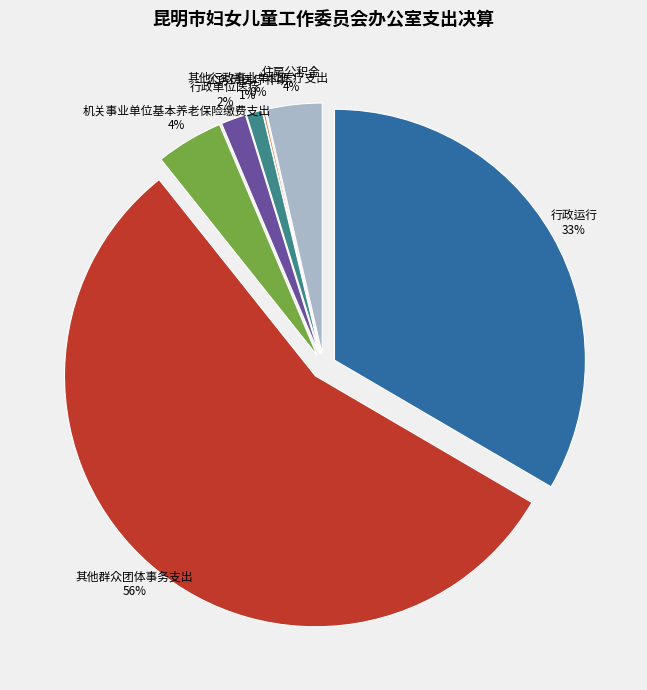

What percentage is NOT represented by 行政单位医疗?

98.4%